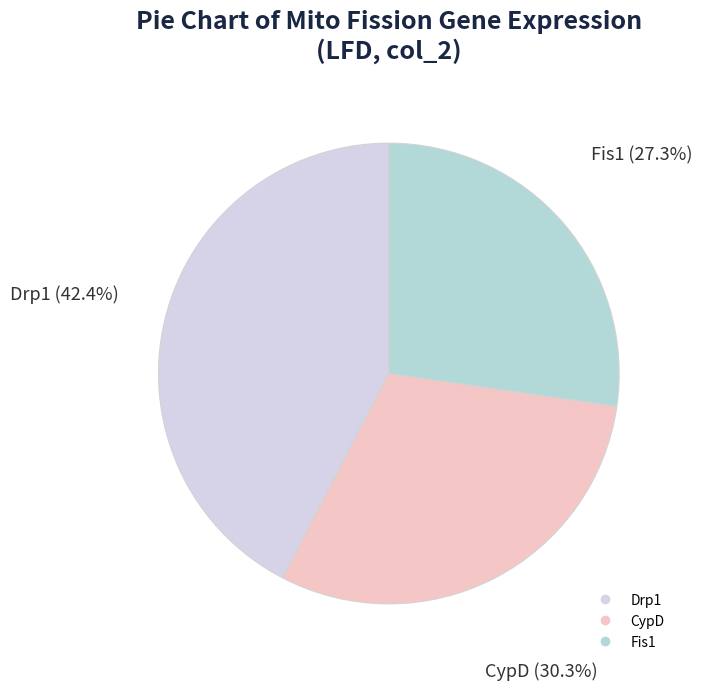

Does any single category account for the majority?

No